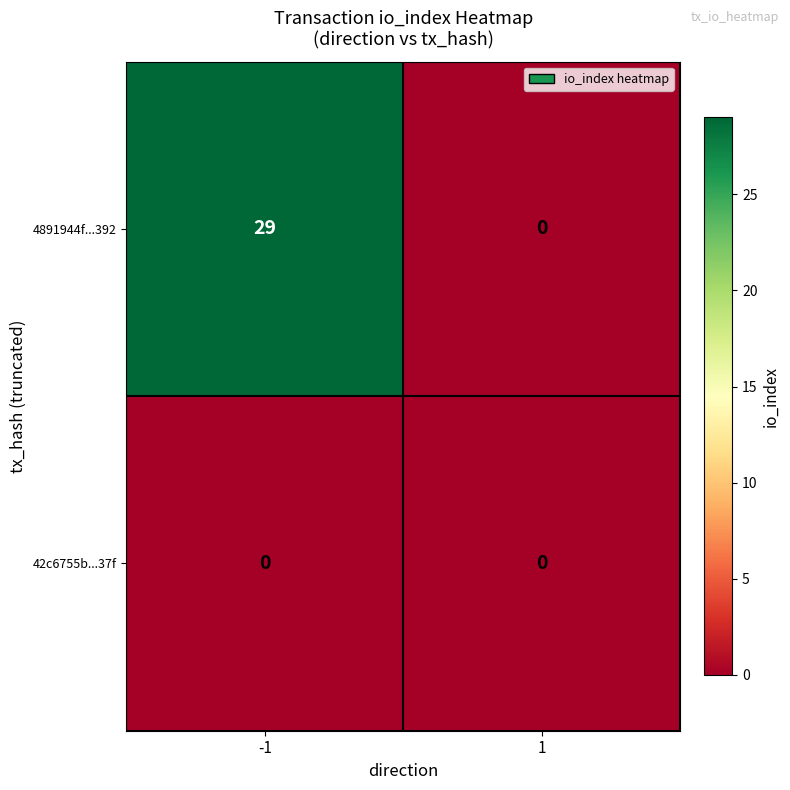

Is it true that 4891944f...392 equals 29 at -1?

True